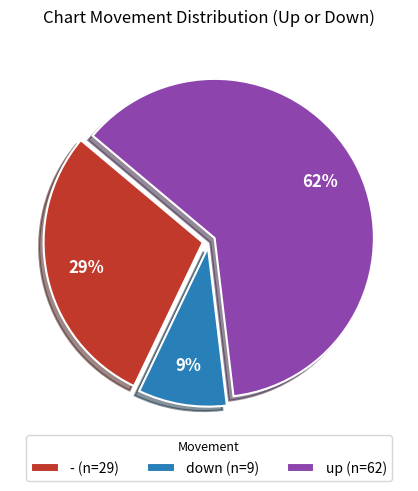

What is the largest slice in the pie chart?

up